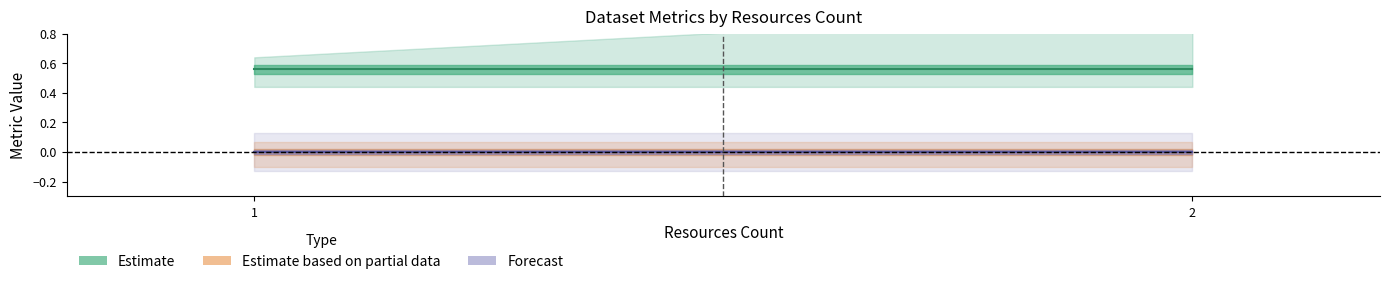

At which label is metric.discussions closest to 0?

1